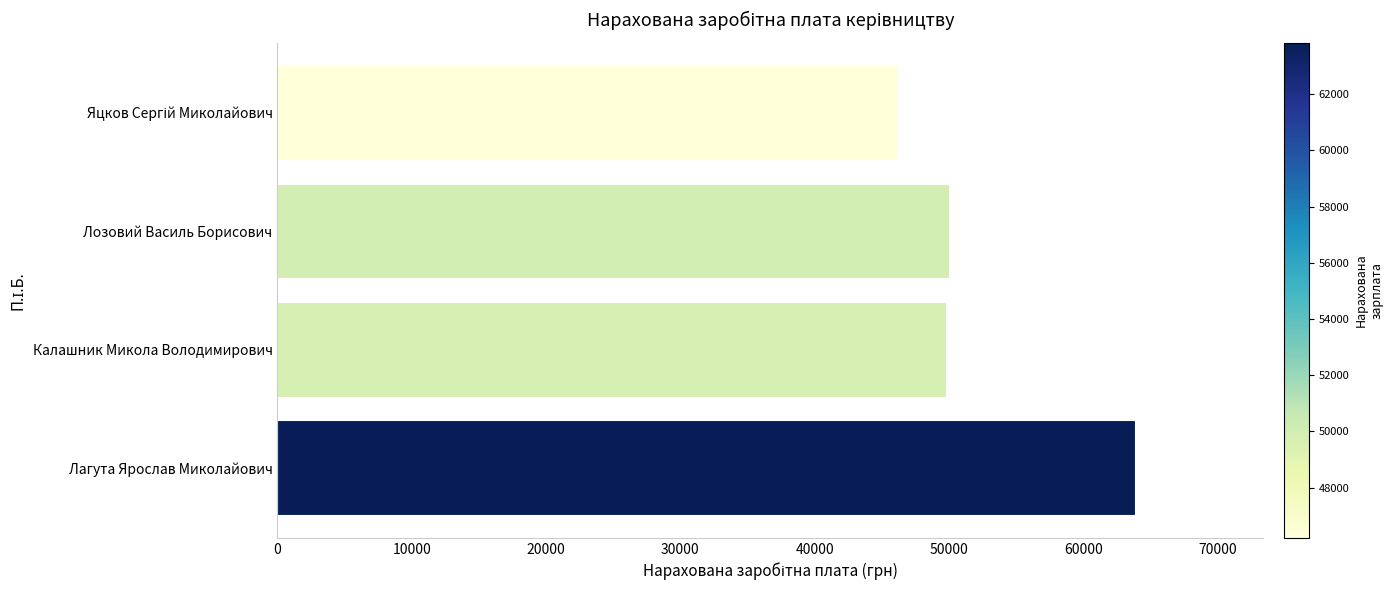

Is it true that the value at Калашник Микола Володимирович is 49788.2?

True